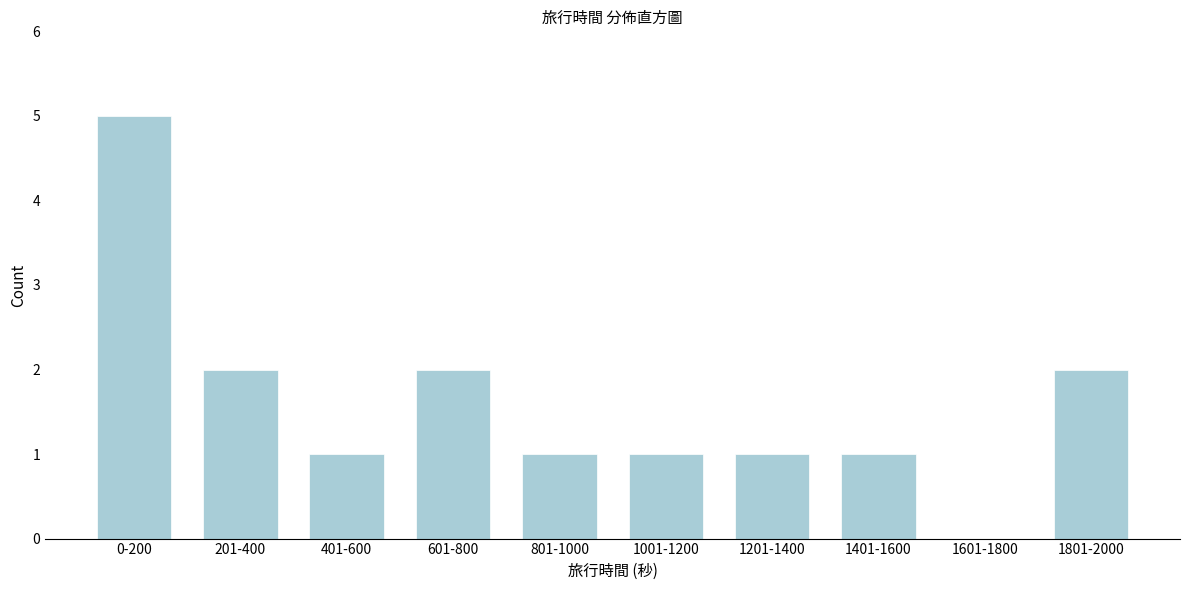

Reading left to right, extract all data points from this chart.

0-200=5	201-400=2	401-600=1	601-800=2	801-1000=1	1001-1200=1	1201-1400=1	1401-1600=1	1601-1800=0	1801-2000=2